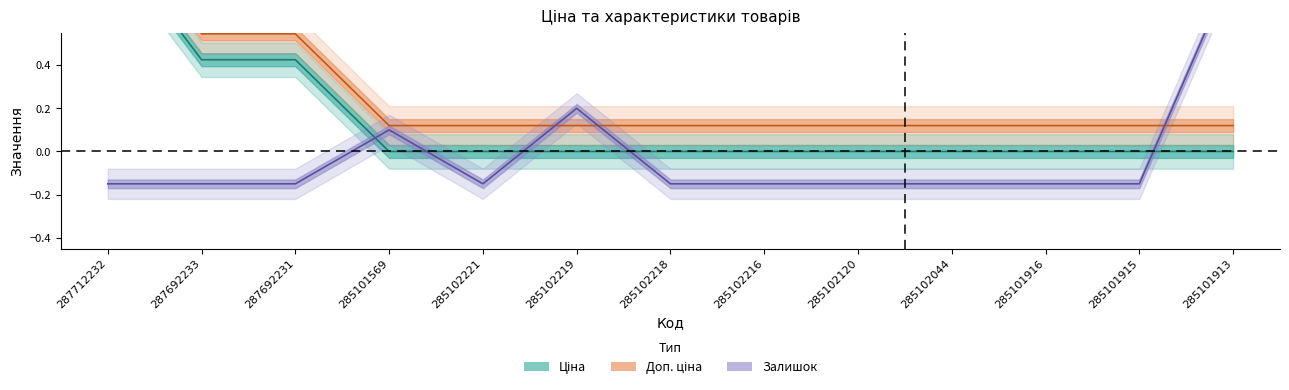

What position from the left is 285102219?

6